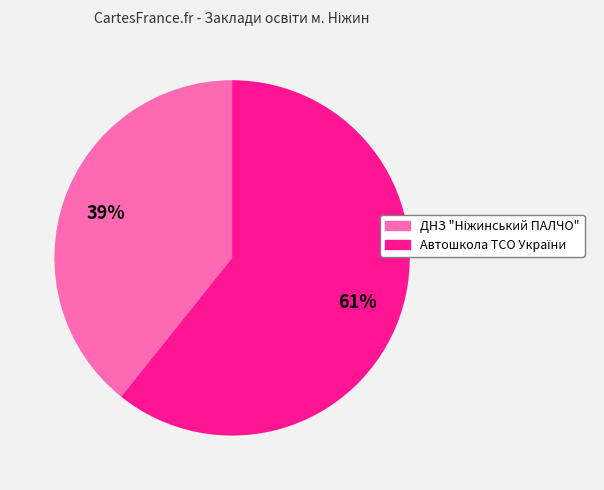

To the nearest percent, what is the average slice percentage?

50%